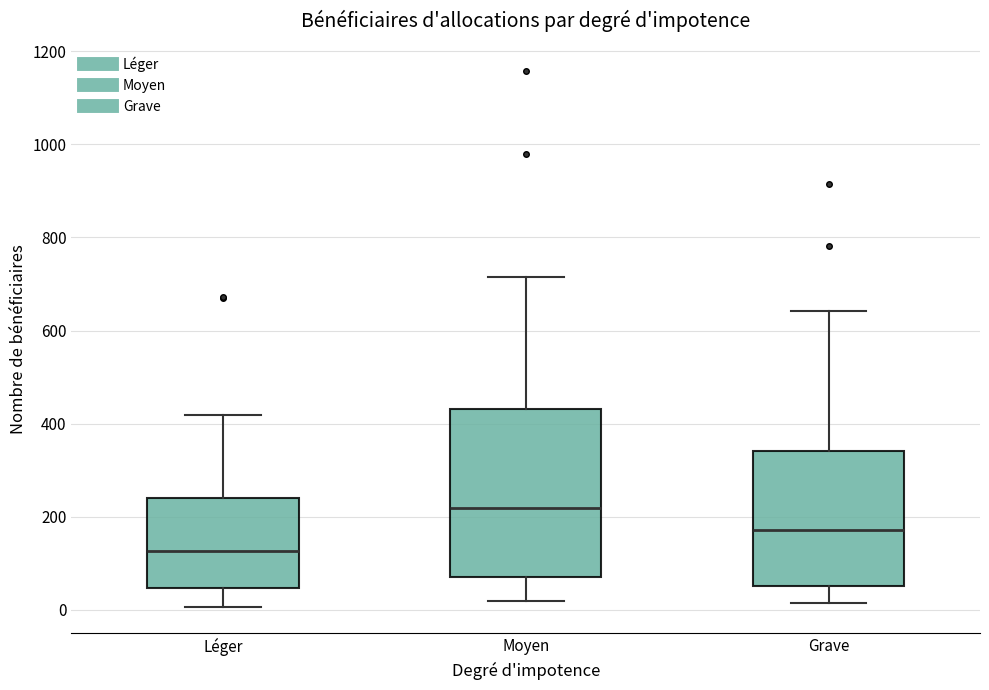

Where is the lower edge of the box for Léger on the y-axis? The values are not printed on the chart, so give them approximately, as read against the axis.

40